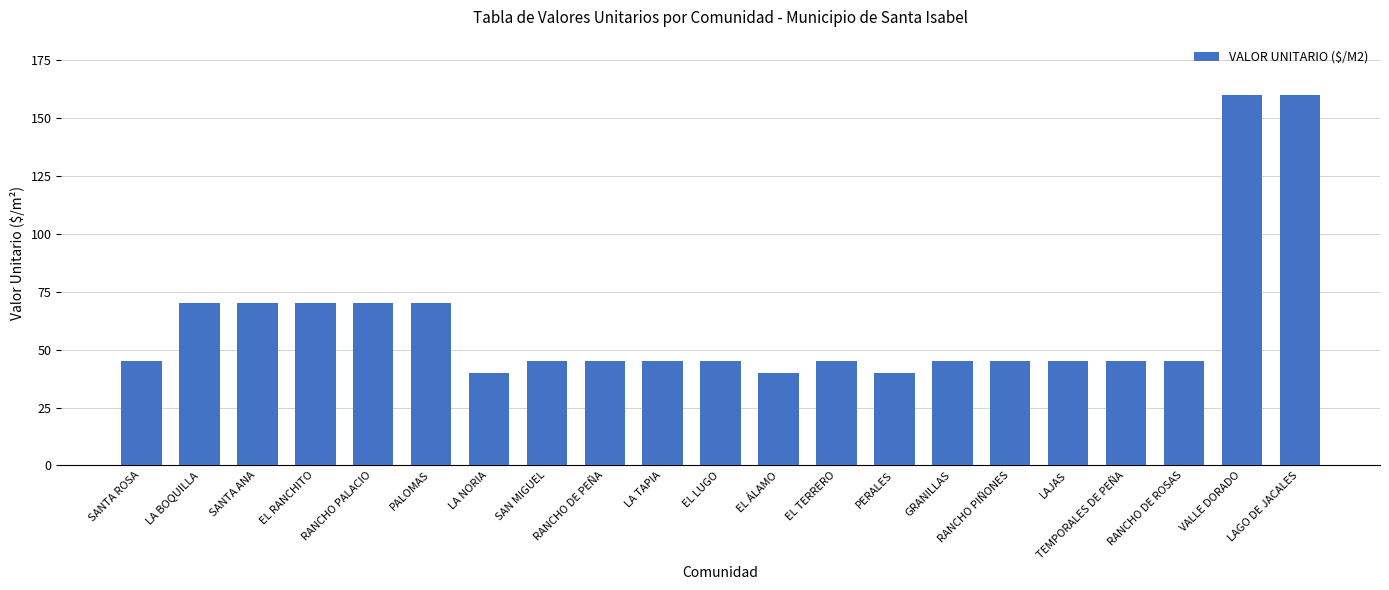

Reading right to left, list all the values displayed in this chart.

LAGO DE JACALES=160	VALLE DORADO=160	RANCHO DE ROSAS=45	TEMPORALES DE PEÑA=45	LAJAS=45	RANCHO PIÑONES=45	GRANILLAS=45	PERALES=40	EL TERRERO=45	EL ÁLAMO=40	EL LUGO=45	LA TAPIA=45	RANCHO DE PEÑA=45	SAN MIGUEL=45	LA NORIA=40	PALOMAS=70	RANCHO PALACIO=70	EL RANCHITO=70	SANTA ANA=70	LA BOQUILLA=70	SANTA ROSA=45